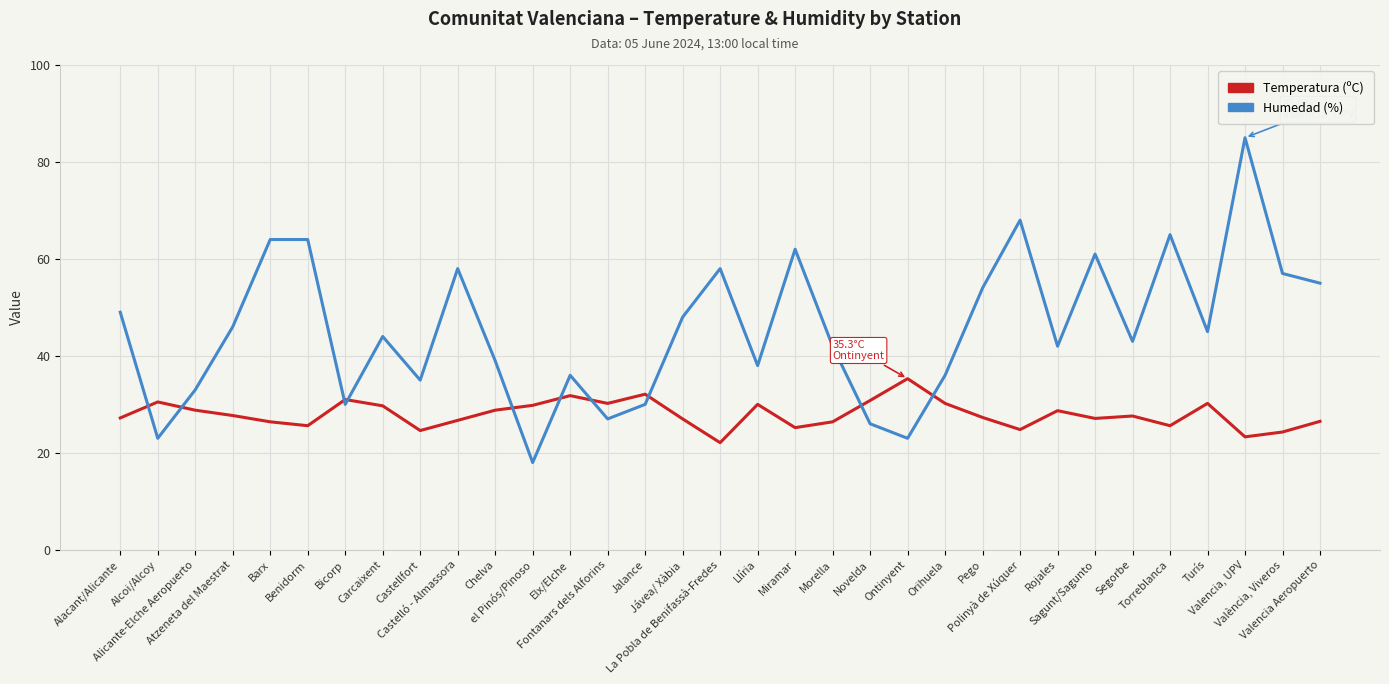

At València, Viveros, list the series in order from smallest to largest.

Temperatura (ºC), Humedad (%)